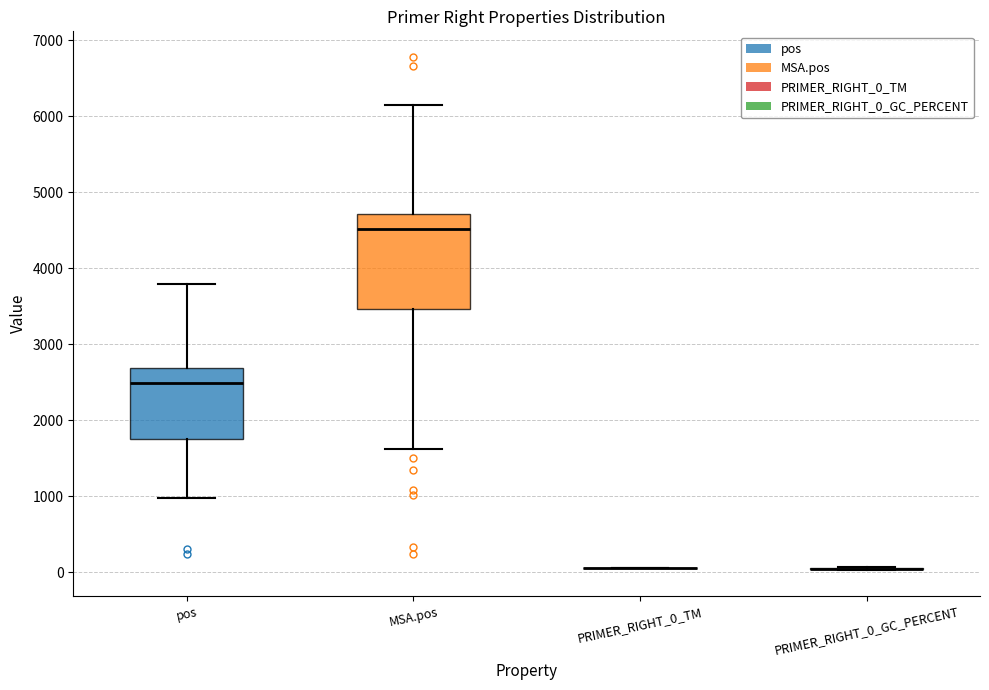

Reading left to right, transcribe this box plot: for each box, give where its median line is, the range the box spans, and where its two whiskers end, as read against the y-axis. The values are not printed on the chart, so give them approximately, as read against the axis.

pos: median 2500, box 1700 to 2700, whiskers 1000 to 3800
MSA.pos: median 4500, box 3500 to 4700, whiskers 1600 to 6100
PRIMER_RIGHT_0_TM: box collapsed to a line at 100, whiskers 100 to 100
PRIMER_RIGHT_0_GC_PERCENT: box collapsed to a line at 0, whiskers 0 to 100